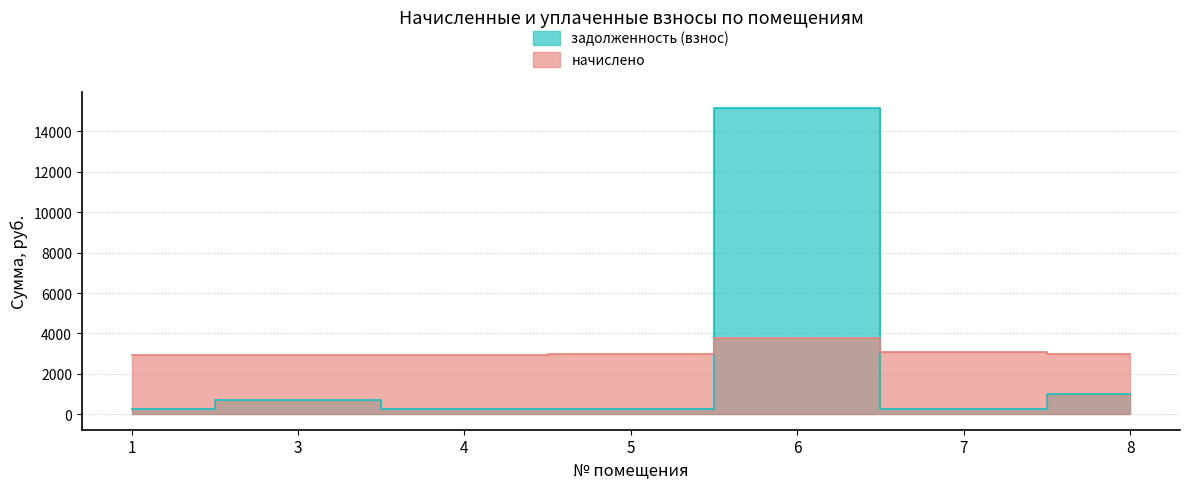

Rank the series by their average value, from lowest to highest.

задолженность (взнос), начислено